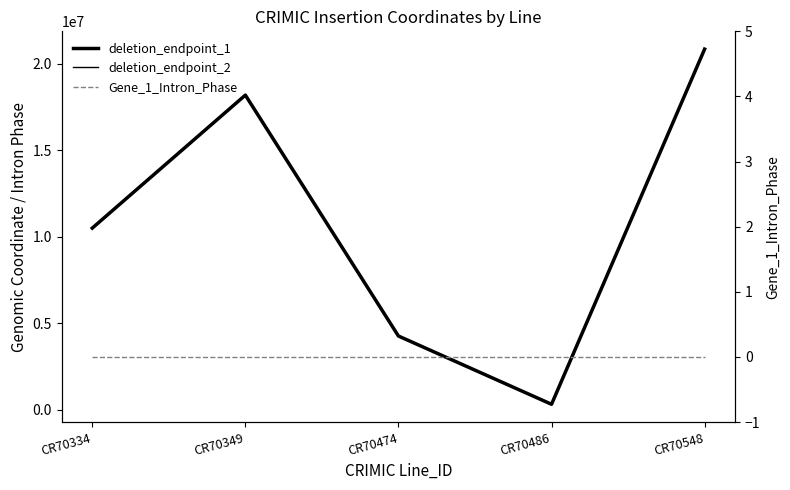

What is the sum of the deletion_endpoint_1 values at CR70486 and CR70349?

18488145